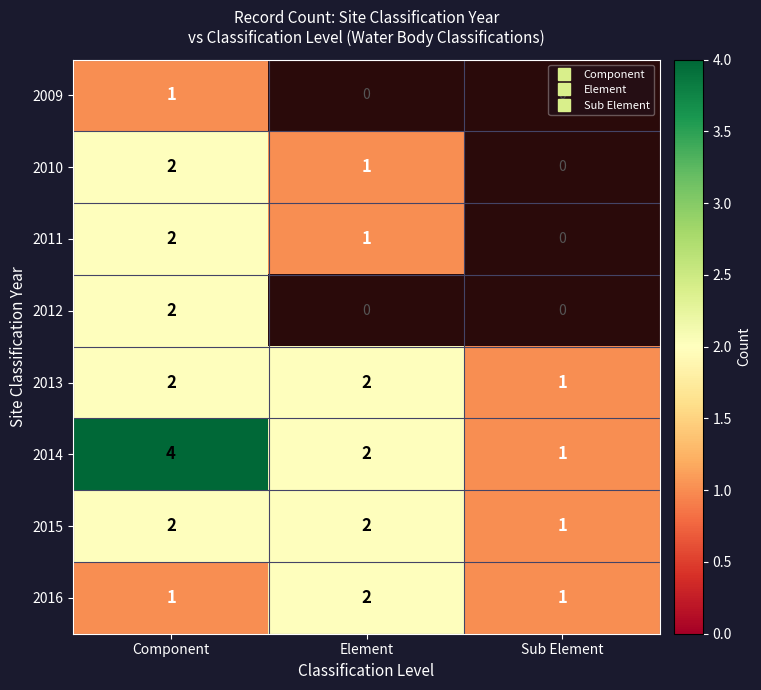

What is the sum of the 2015 values at Sub Element and Element?

3